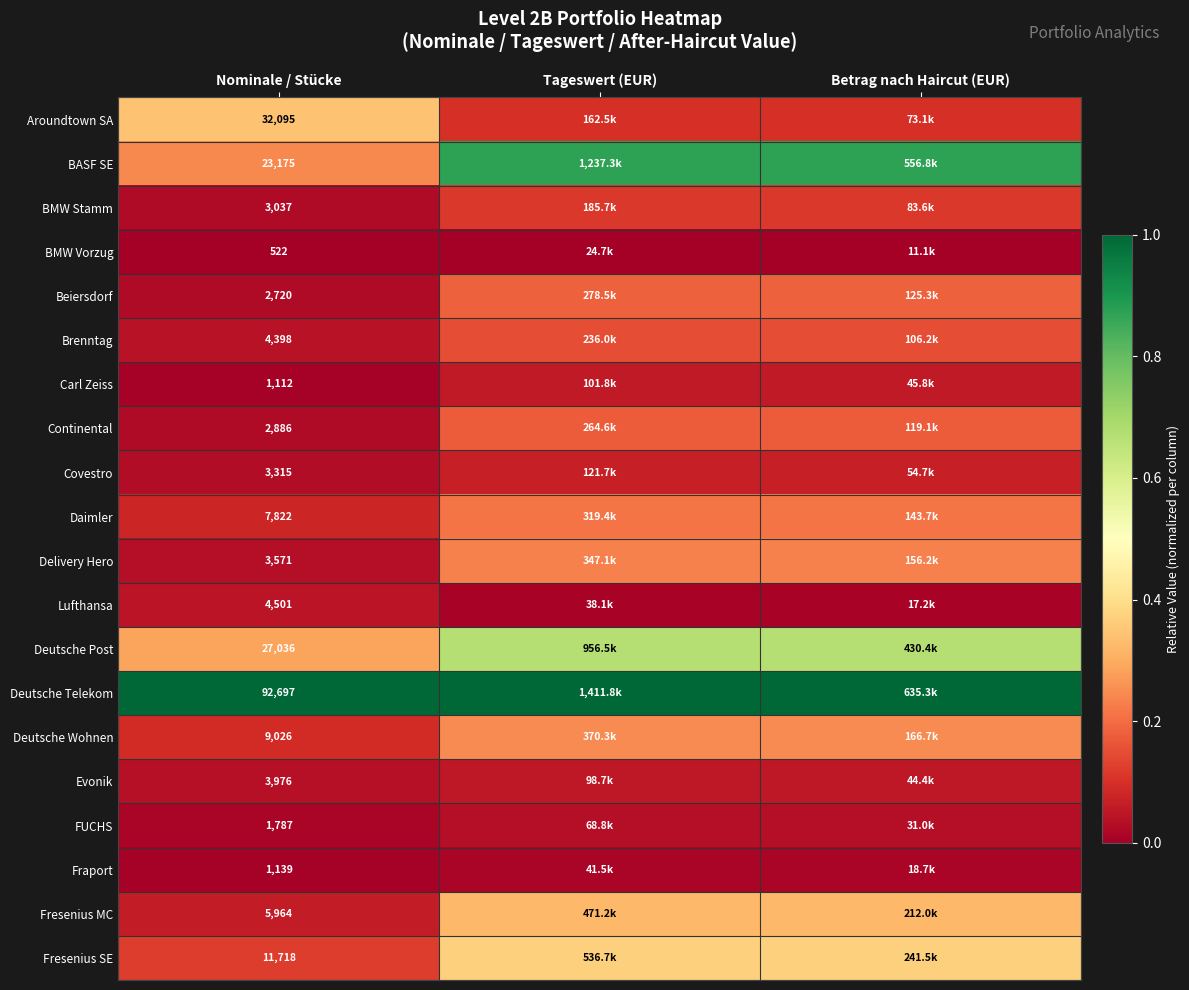

Rank the series at Nominale / Stücke from lowest to highest value.

BMW Vorzug, Carl Zeiss, Fraport, FUCHS, Beiersdorf, Continental, BMW Stamm, Covestro, Delivery Hero, Evonik, Brenntag, Lufthansa, Fresenius MC, Daimler, Deutsche Wohnen, Fresenius SE, BASF SE, Deutsche Post, Aroundtown SA, Deutsche Telekom